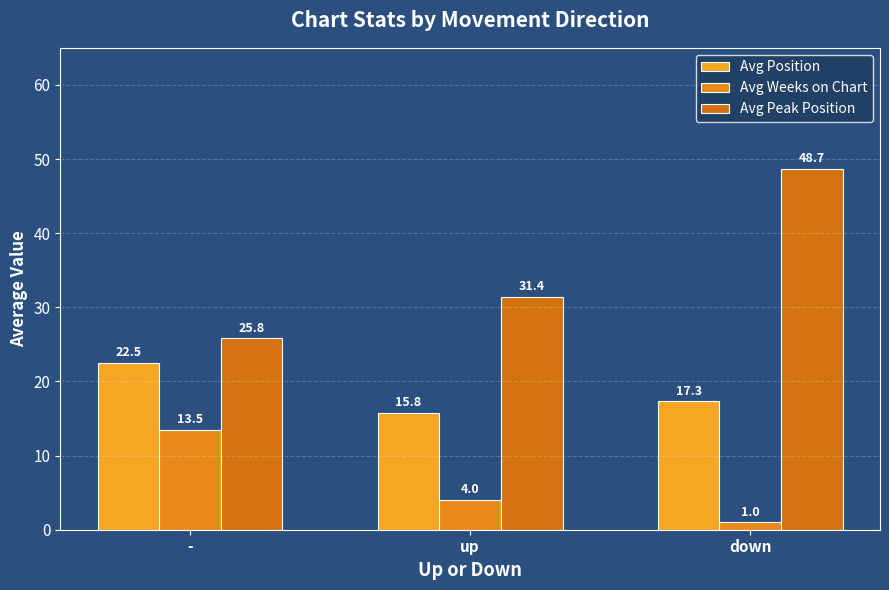

Which category has the highest value in the Avg Peak Position series?

down